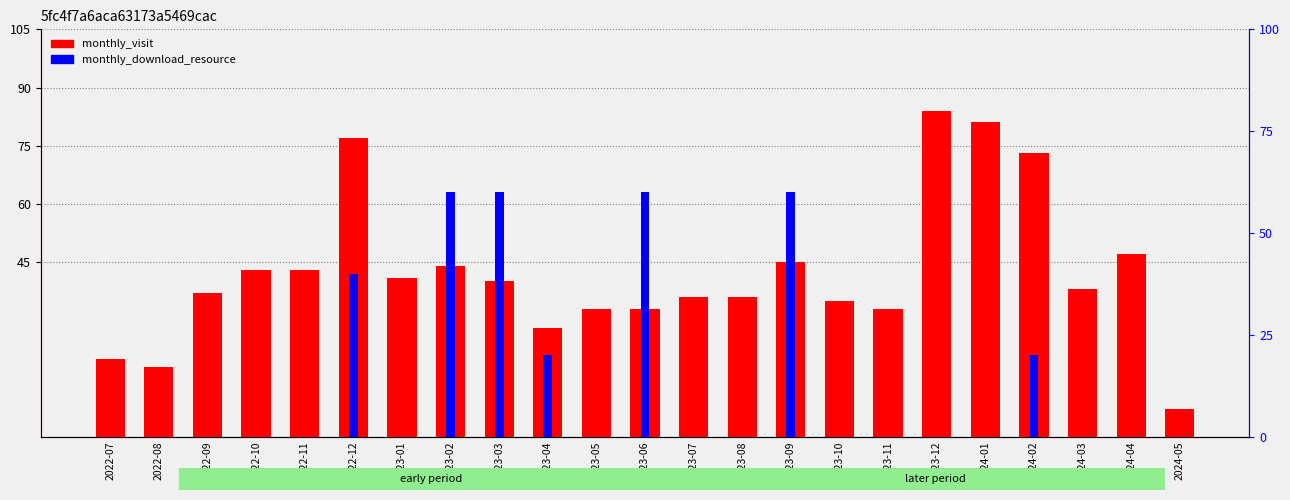

What is the label of the 10th bar from the right?

2023-08